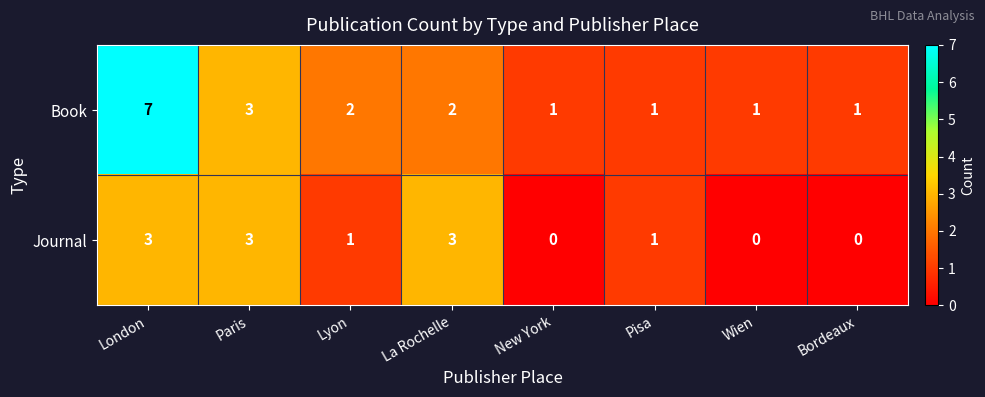

Is it true that Journal equals 0 at New York?

True